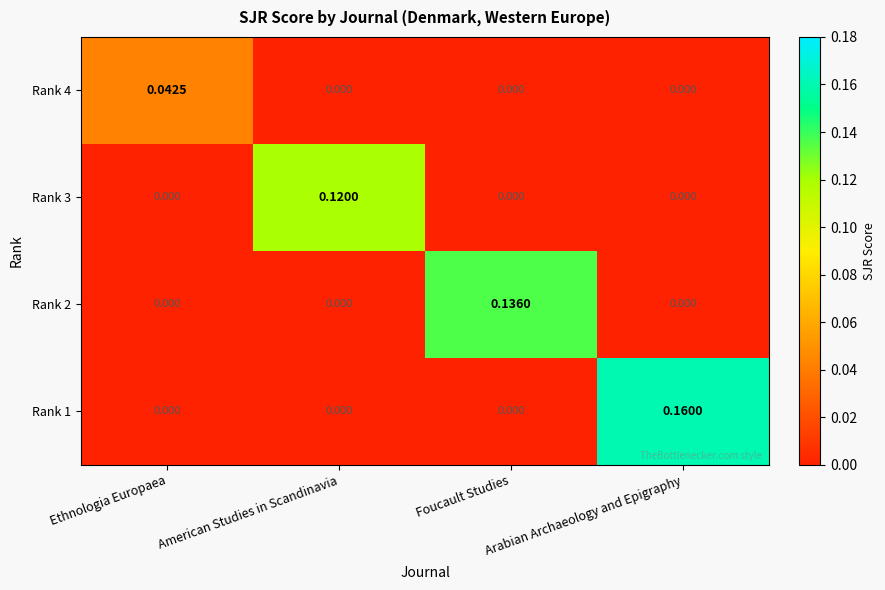

At which category is the sum across all series the highest?

Arabian Archaeology and Epigraphy